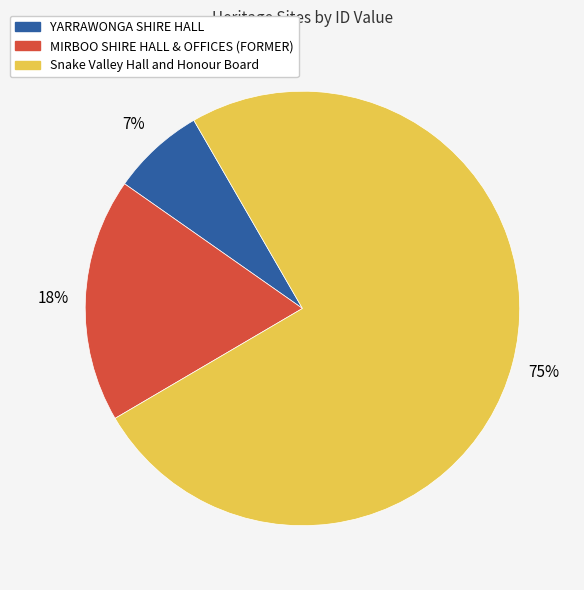

How many segments does this pie chart have?

3